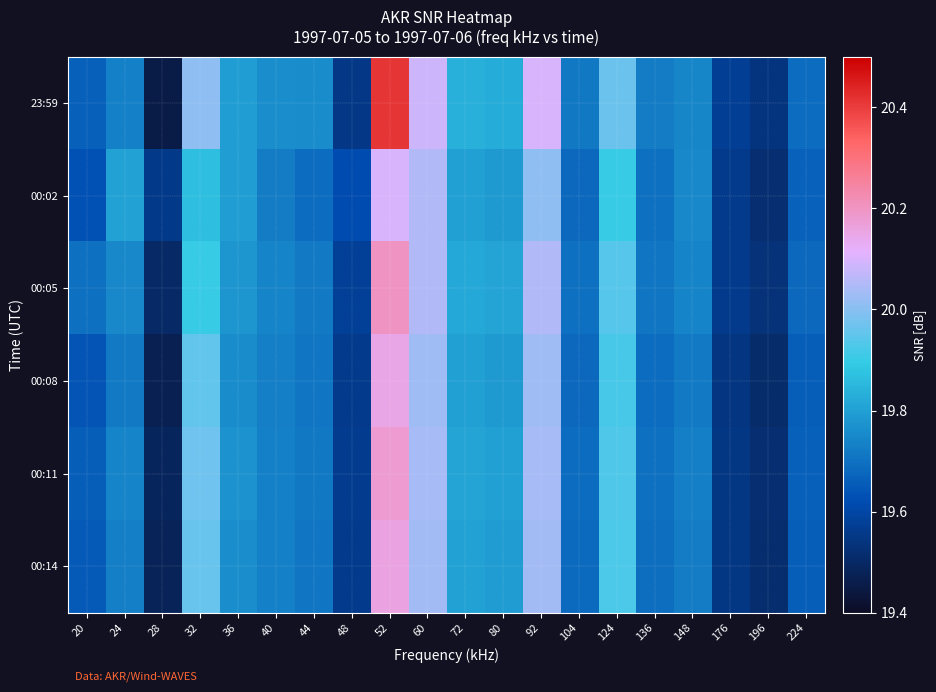

What is the difference between the highest and lowest values at 44?

0.1